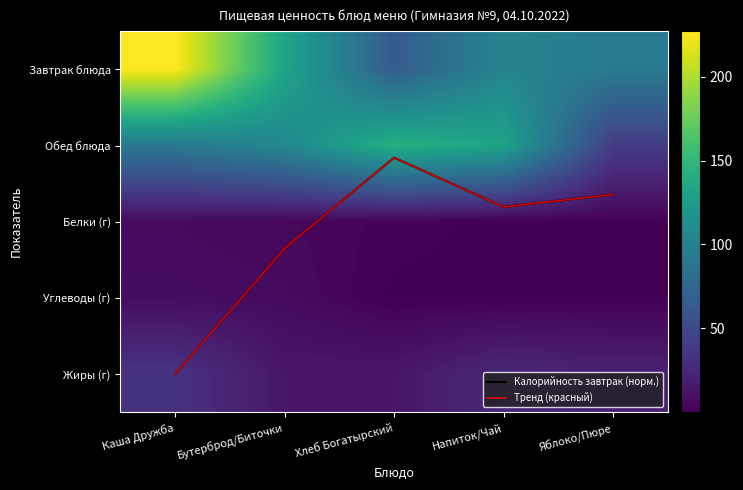

List the labels in order of Калорийность завтрак (норм.) value, smallest first.

Хлеб Богатырский, Яблоко/Пюре, Напиток/Чай, Бутерброд/Биточки, Каша Дружба